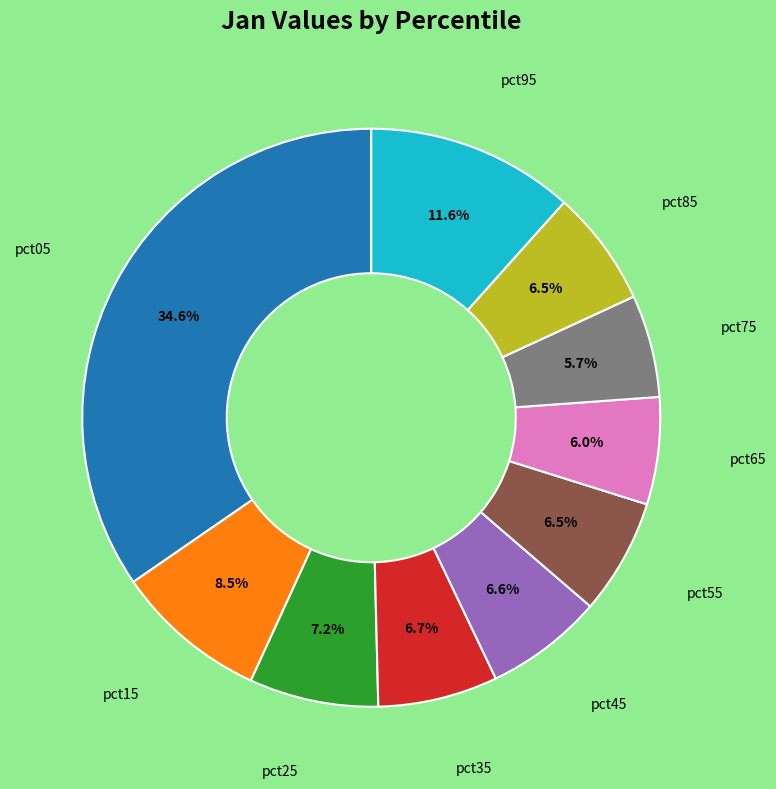

Combined, what portion of the pie is pct85 and pct05?

41.1%